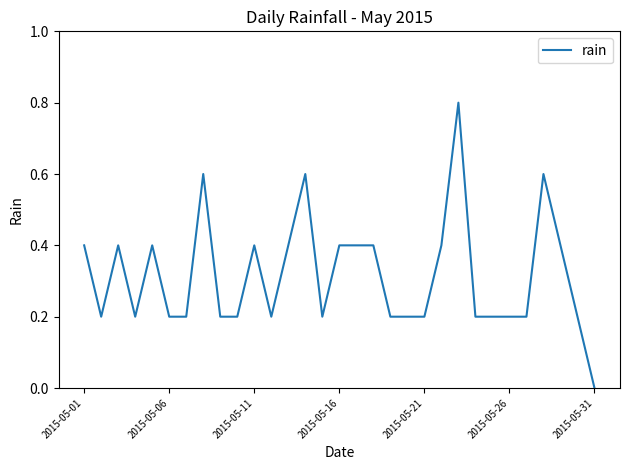

What is the maximum value shown in the chart?

0.8